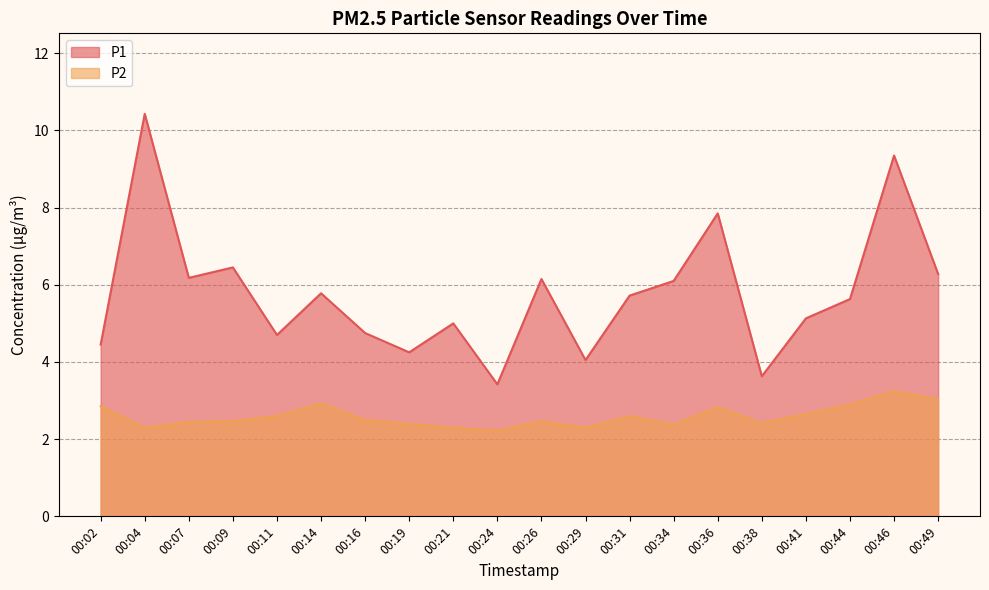

What are all the series names shown in the legend?

P1, P2